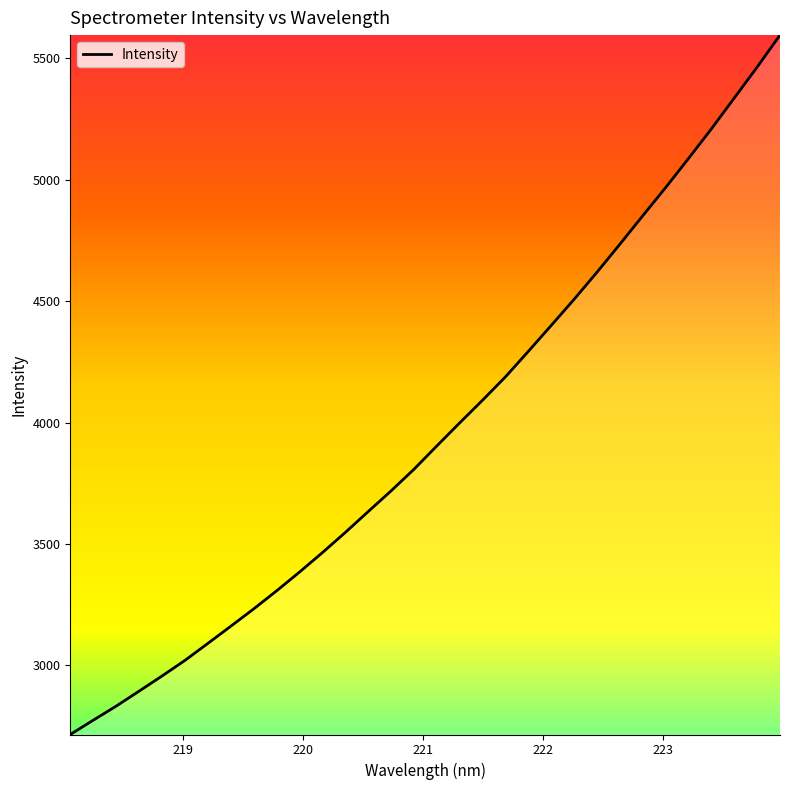

What is the greatest value displayed?

5595.9